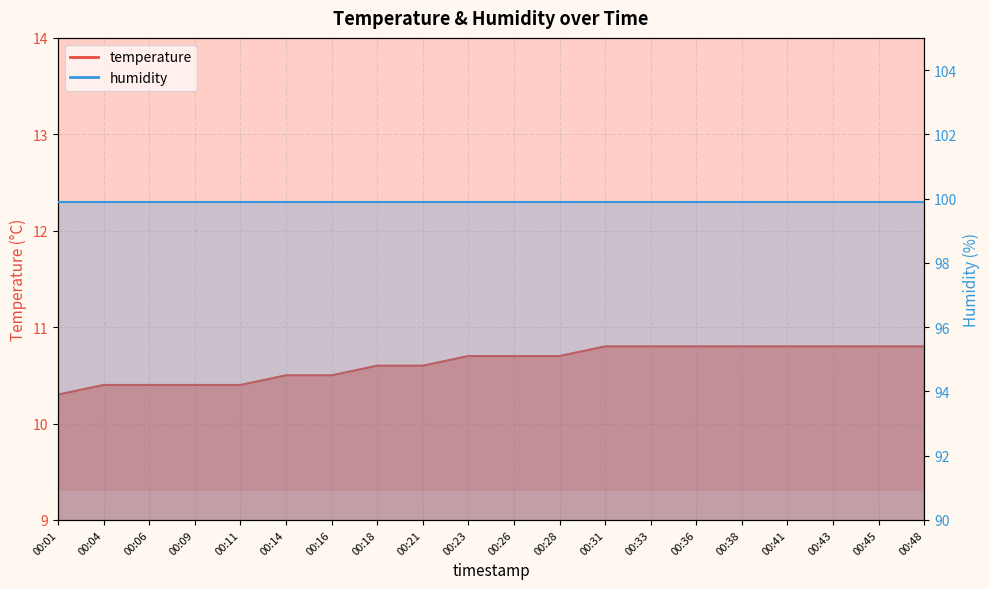

What is the difference between the maximum and minimum values?

0.5